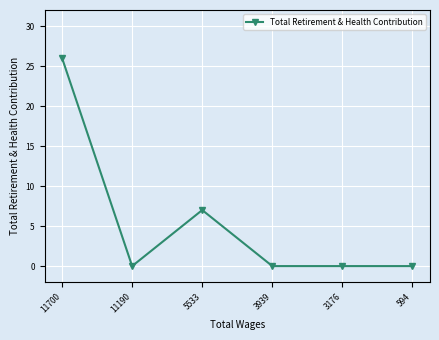

How many categories are shown in the chart?

6